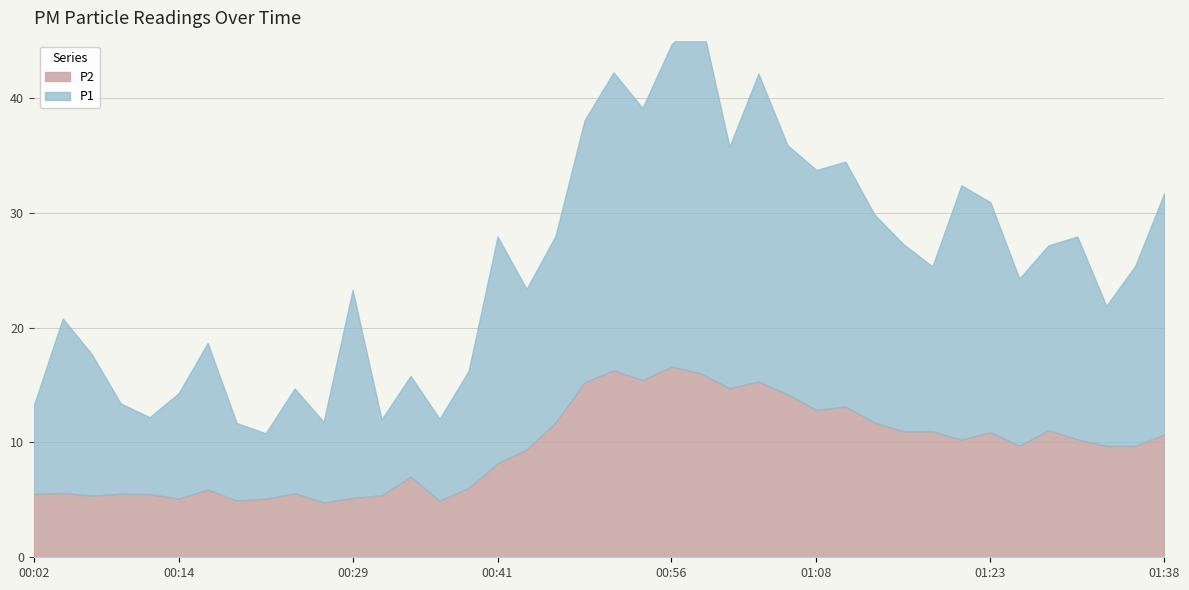

Reading right to left, list all the values displayed in this chart.

P1: 21.0	15.7	12.2	17.7	16.1	14.6	20.0	22.2	14.4	16.3	18.1	21.3	20.9	21.7	26.8	21.0	31.0	28.1	23.7	26.0	22.8	16.3	14.0	19.8	10.2	7.1	8.8	6.6	18.1	7.0	9.1	5.7	6.8	12.8	9.2	6.7	7.9	12.3	15.2	7.7
P2: 10.7	9.7	9.7	10.3	11.1	9.7	10.9	10.2	11.0	11.0	11.7	13.1	12.8	14.2	15.3	14.7	16.0	16.6	15.4	16.3	15.2	11.7	9.4	8.2	6.0	4.9	7.0	5.4	5.2	4.8	5.6	5.1	4.9	5.9	5.1	5.5	5.5	5.4	5.6	5.5